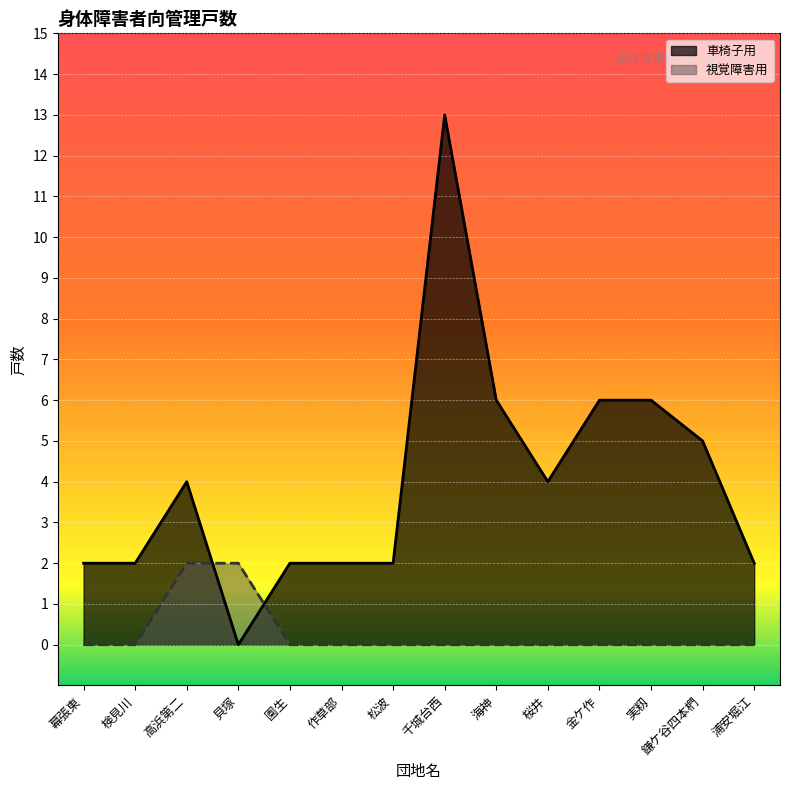

Between 松波 and 浦安堀江, which series saw the biggest shift?

車椅子用